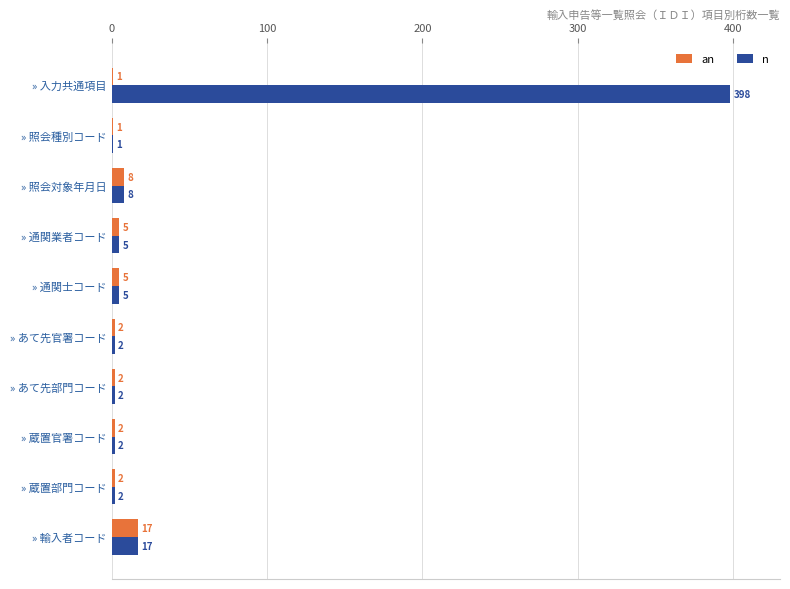

At which label is an closest to 9?

» 照会対象年月日